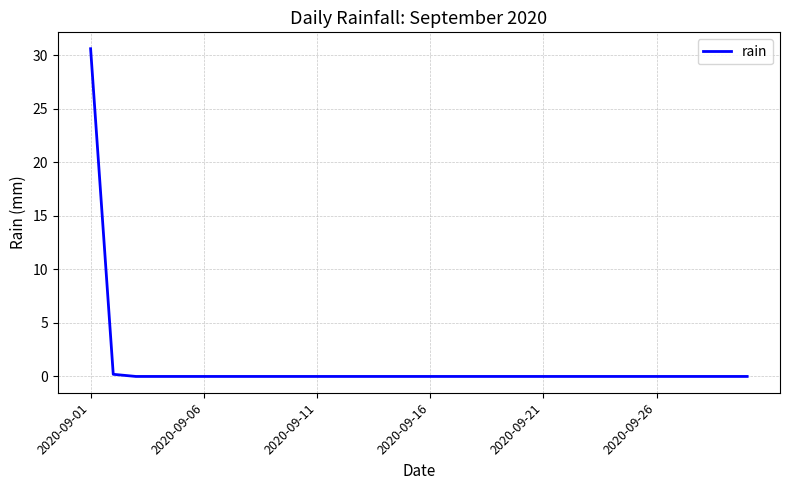

What is the difference between the maximum and minimum values?

30.6